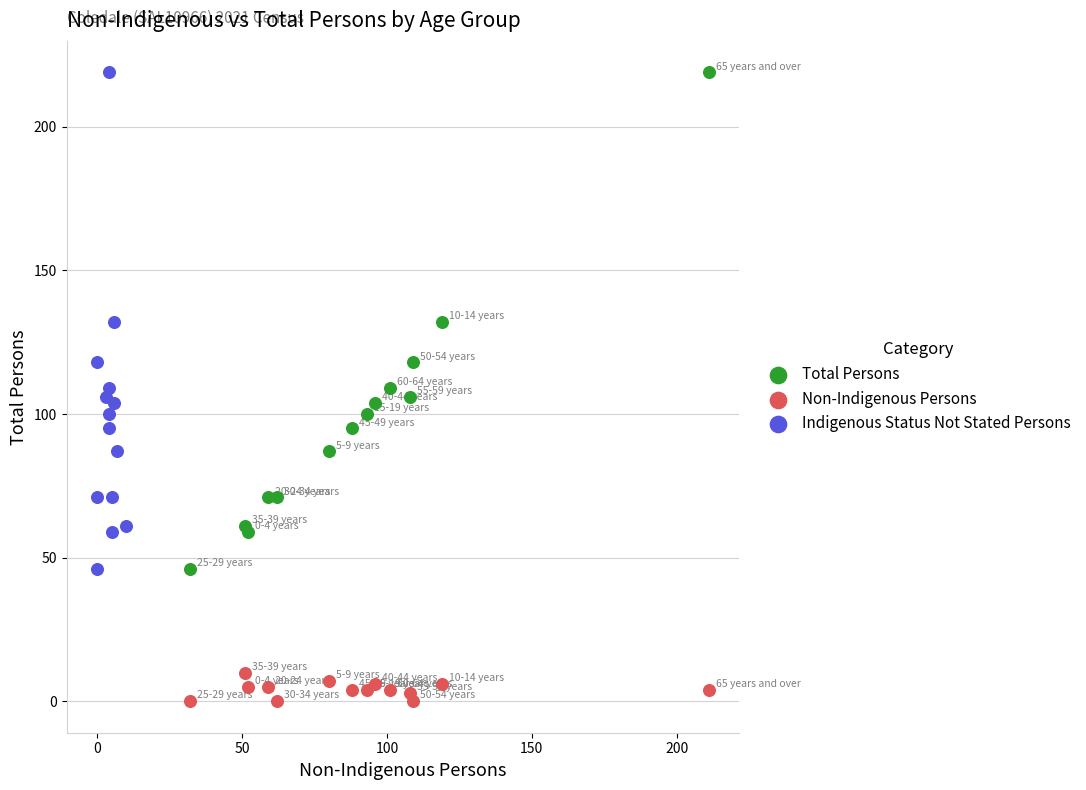

Which series reaches the minimum Y coordinate?

Non-Indigenous Persons